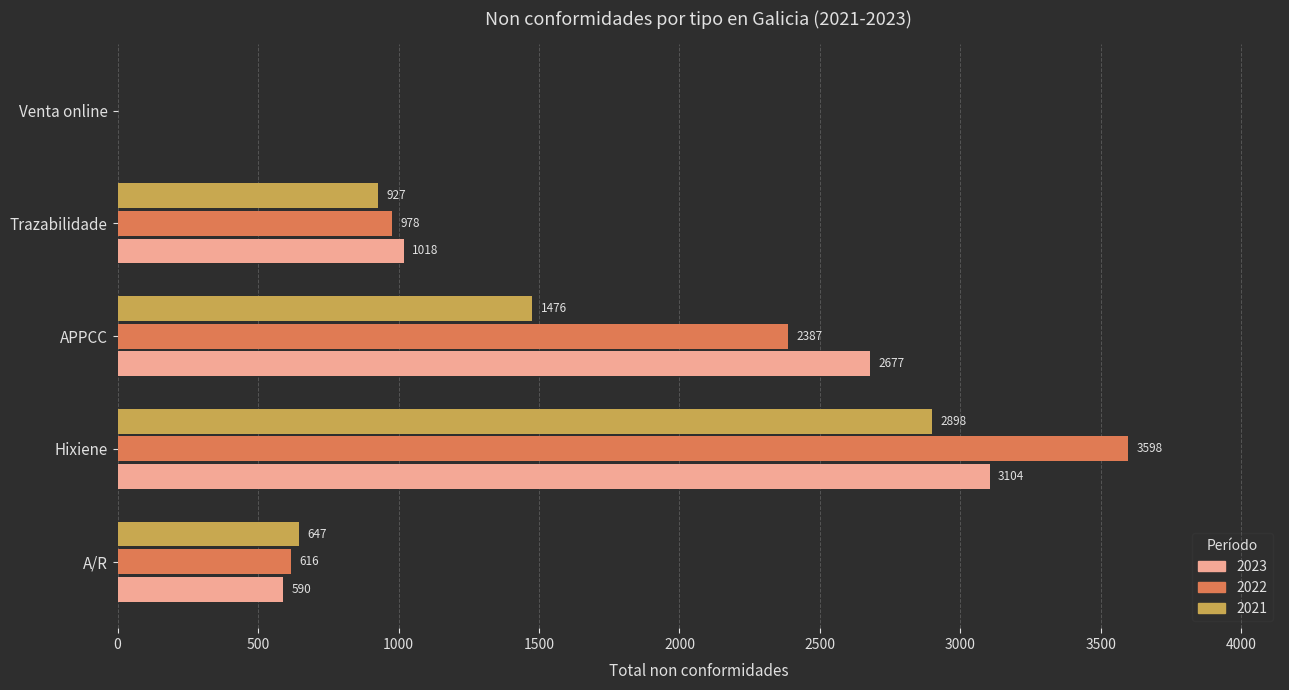

Which series has the largest total across all categories?

2022